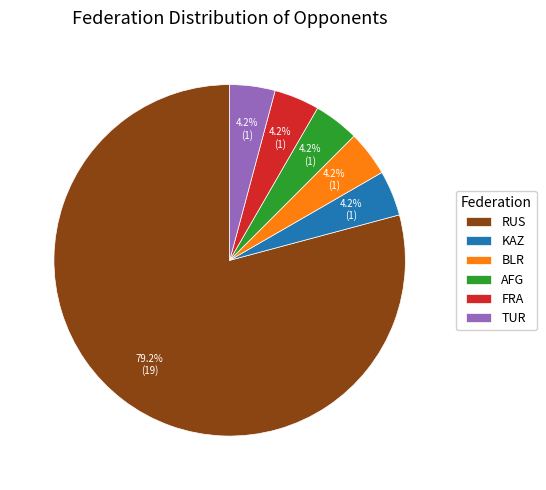

Which category has the biggest portion of the pie?

RUS